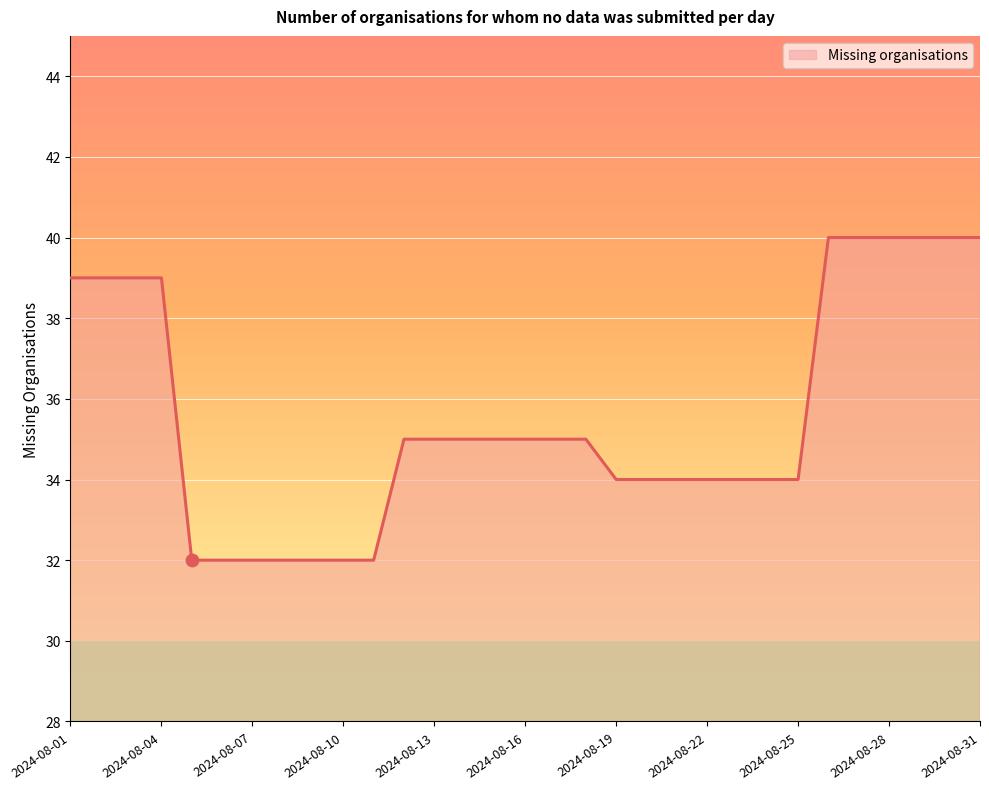

What is the difference between the maximum and minimum values?

8